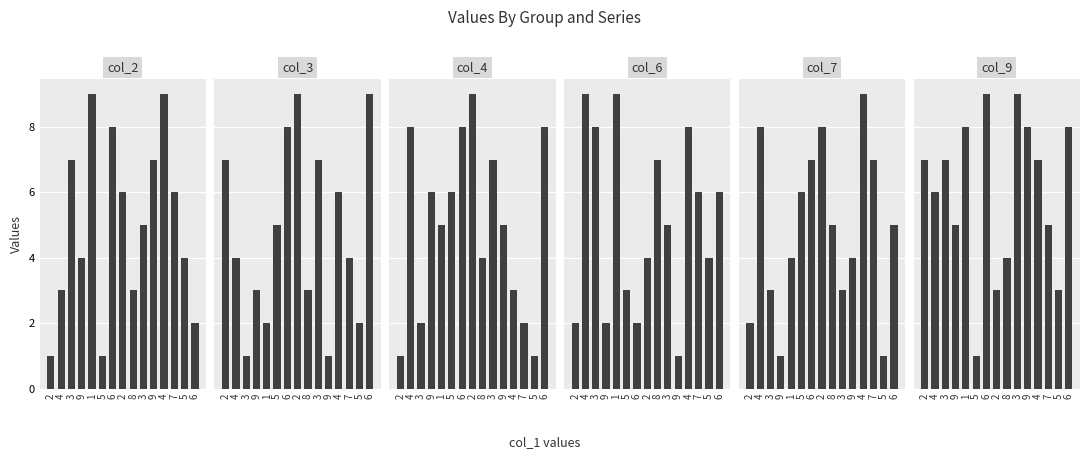

What is the difference between the col_4 values at 6 and 9?

3